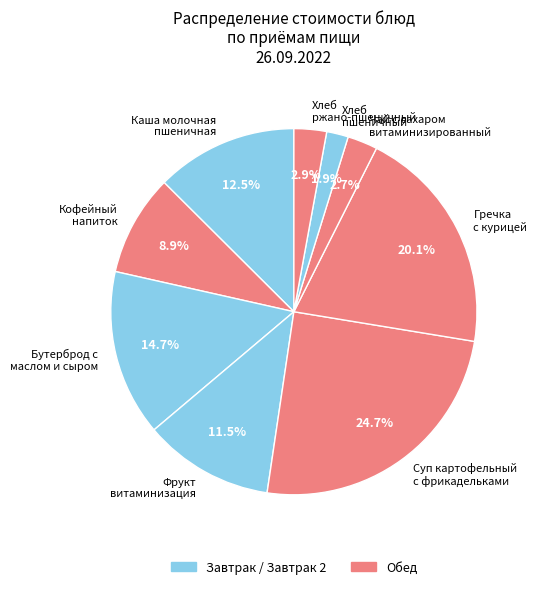

What percentage is NOT represented by Каша молочная пшеничная?

87.5%